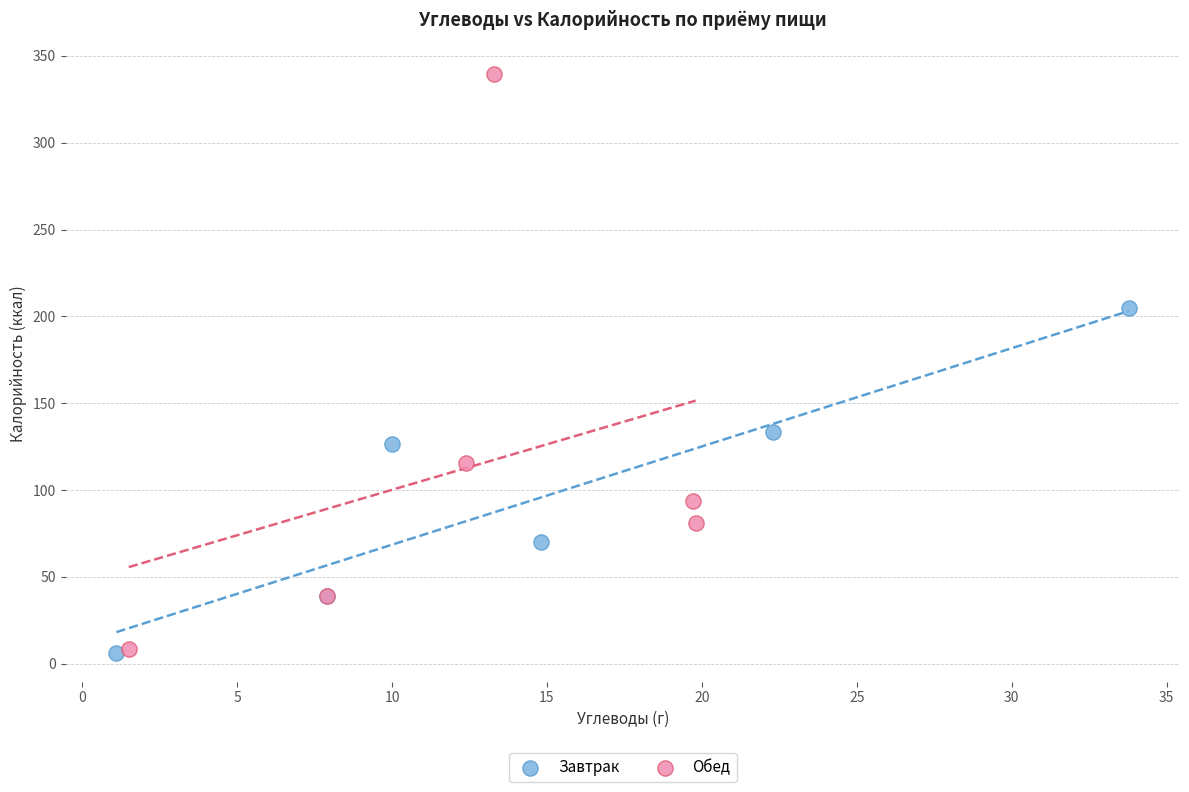

Which series has the largest Y range (max minus min)?

Обед